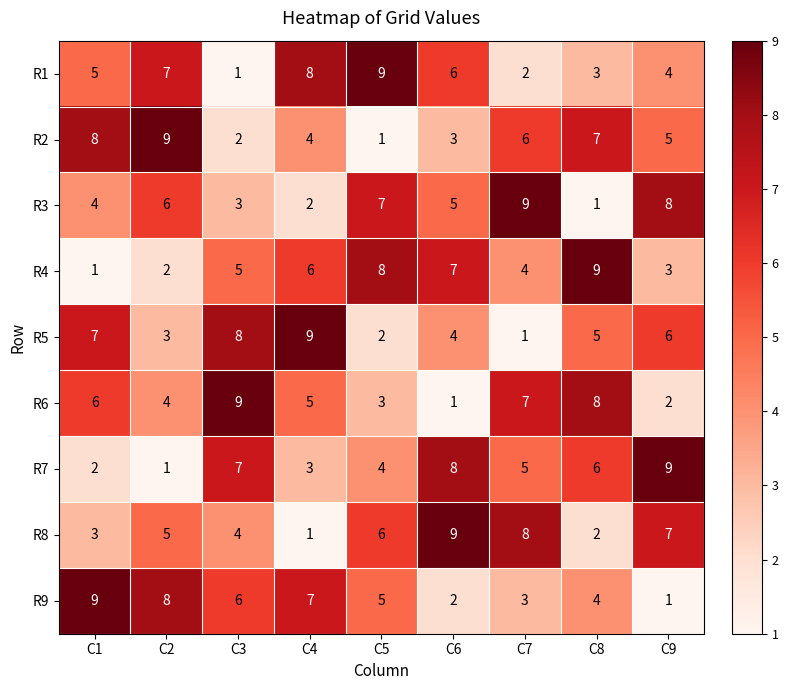

What is the greatest value displayed?

9